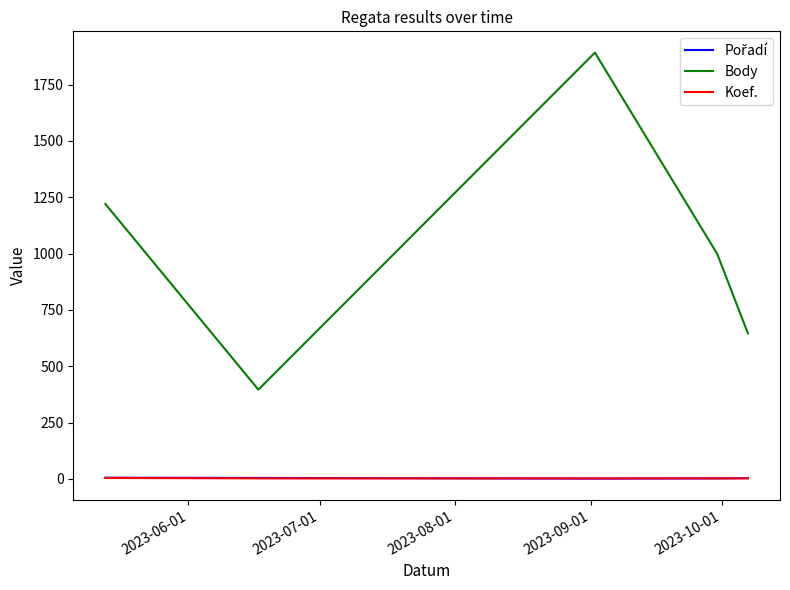

What is the highest value of the Body series?

1892